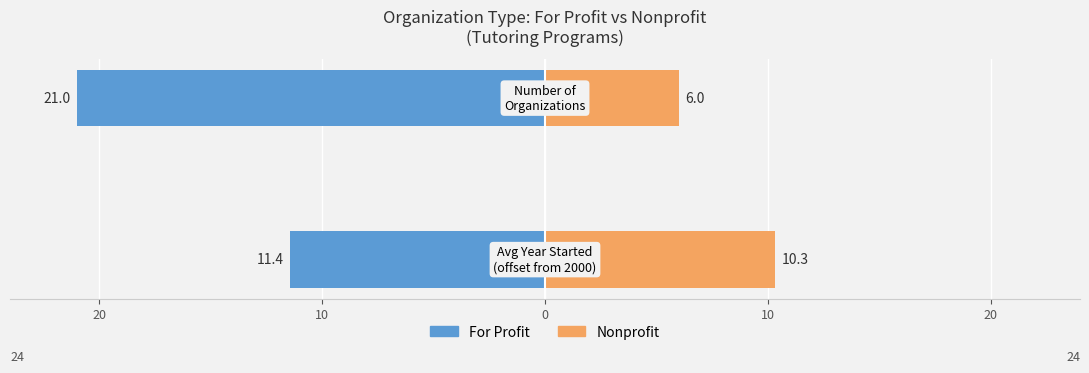

Reading left to right, extract all data points from this chart.

For Profit: -11.4	-21.0
Nonprofit: 10.3	6.0